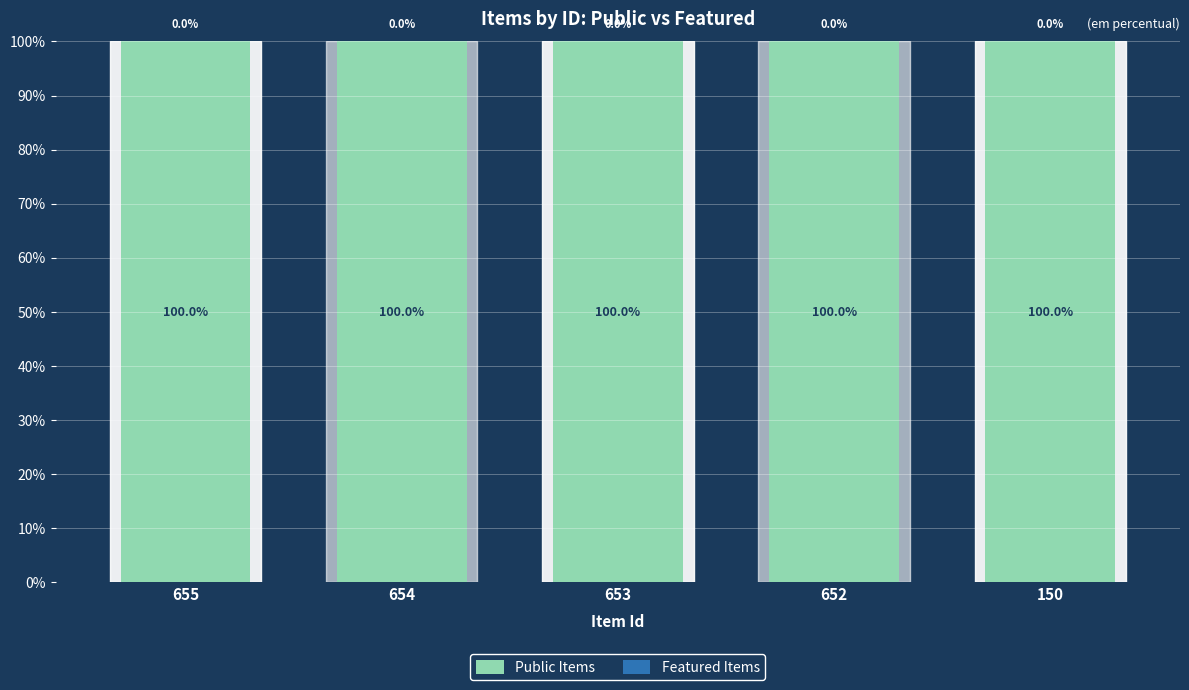

Which category has the lowest value in the Public Items series?

655